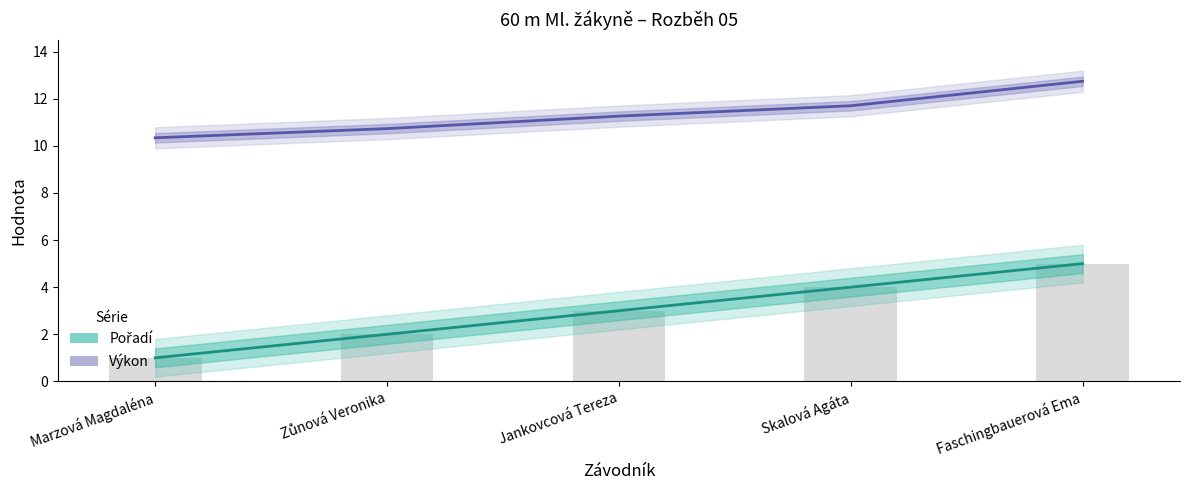

What is the difference between the Pořadí values at Zůnová Veronika and Marzová Magdaléna?

1.0